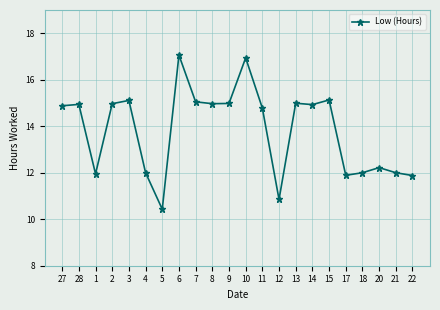

Where is the first local minimum?

1